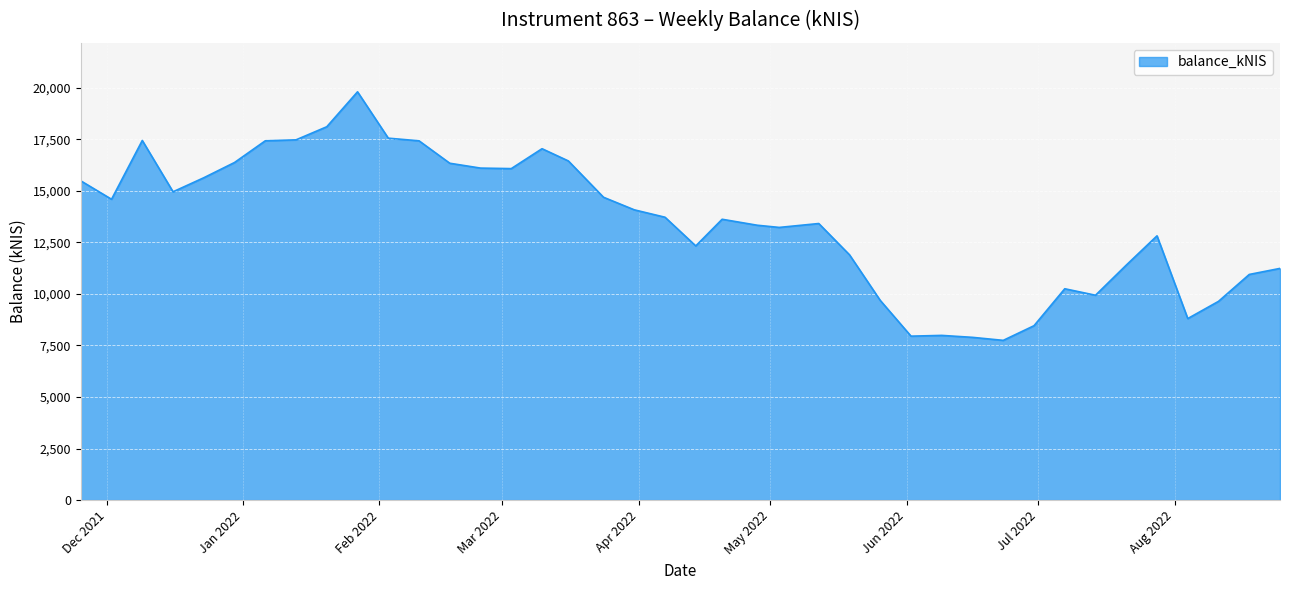

How many values exceed 13715?

20